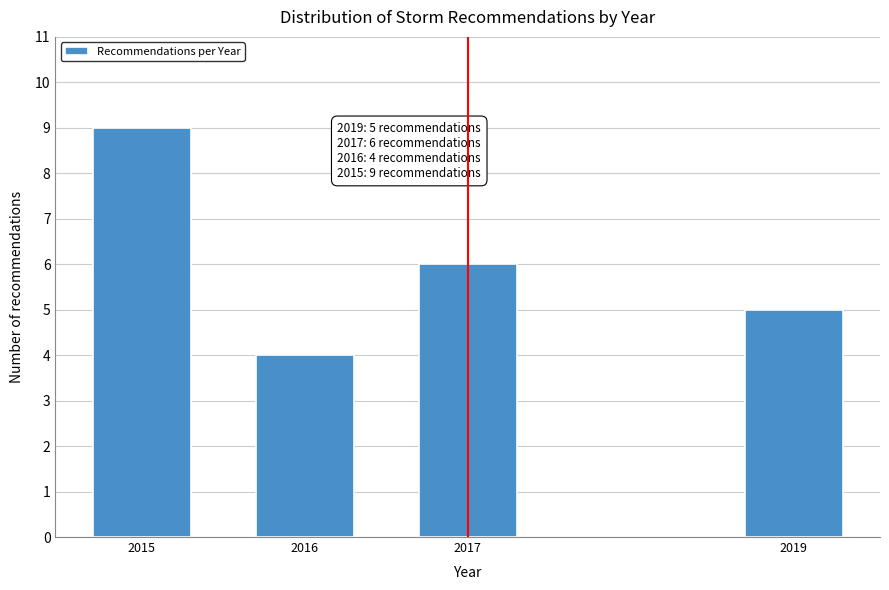

Reading right to left, what are all the values shown in this chart?

5	6	4	9